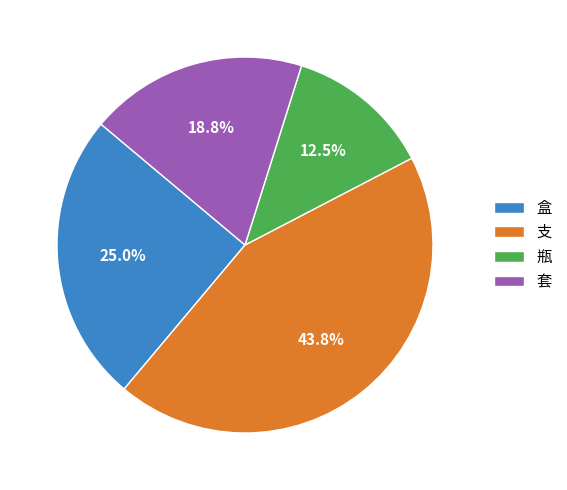

The 套 slice represents 4% of the pie. True or false?

False